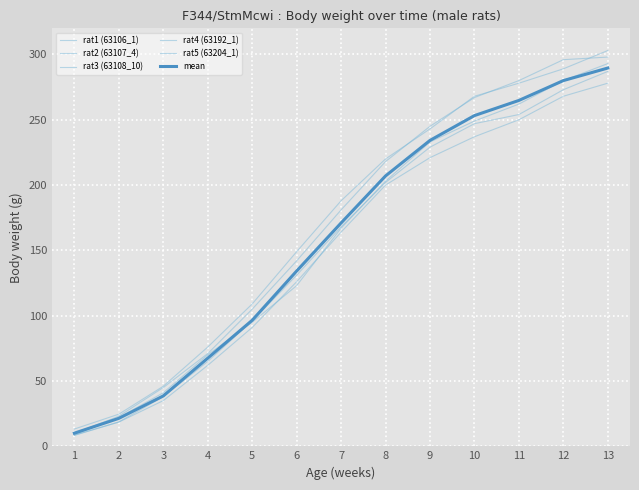

How many lines are shown in the chart?

6